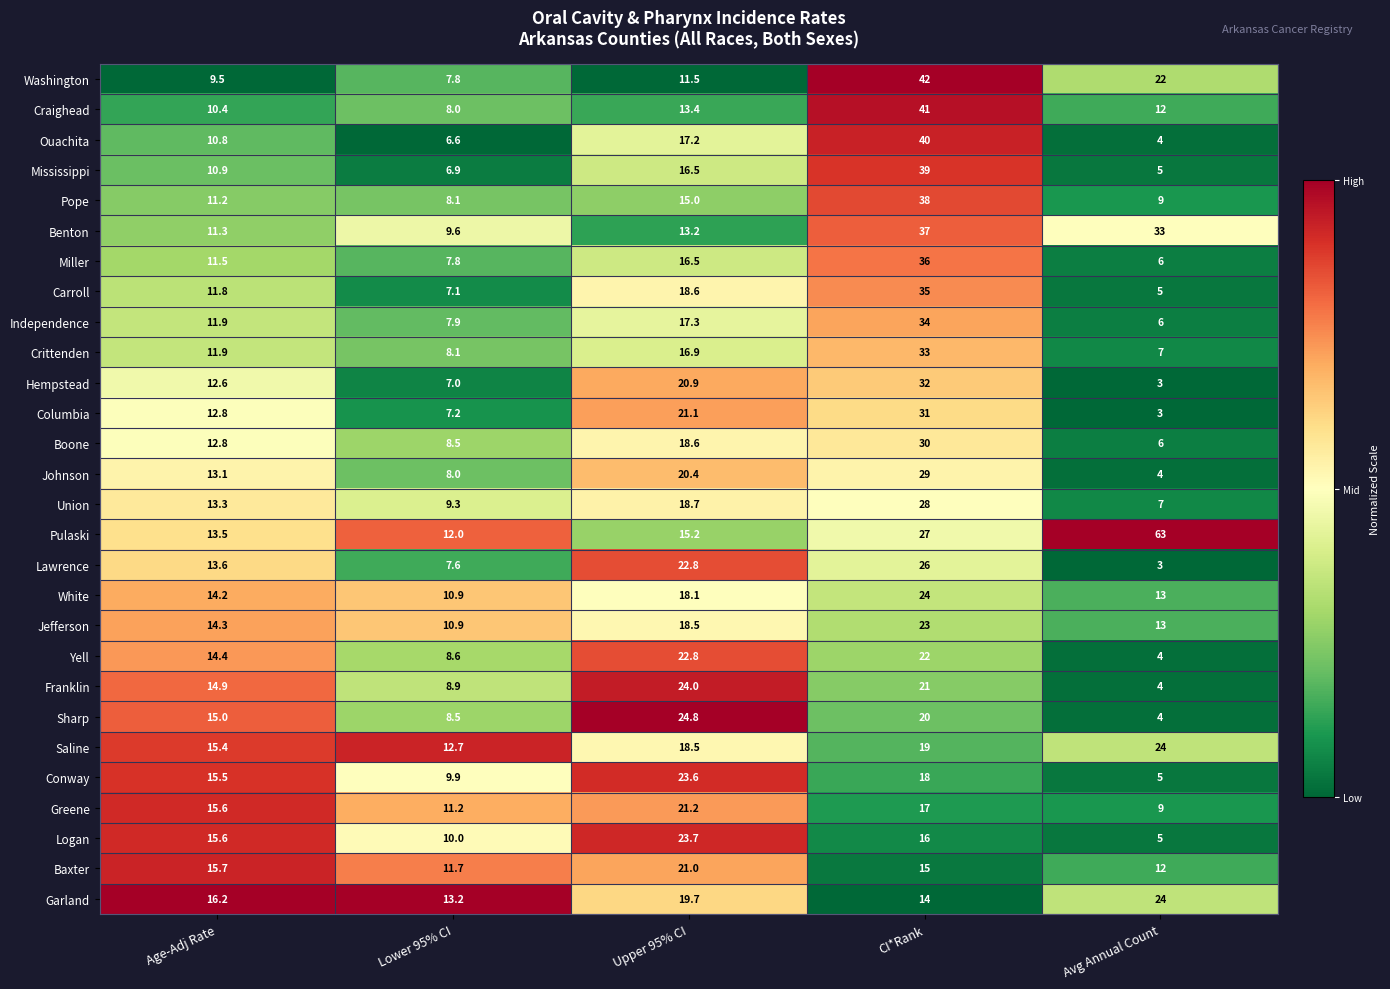

Count the number of data series in this chart.

28